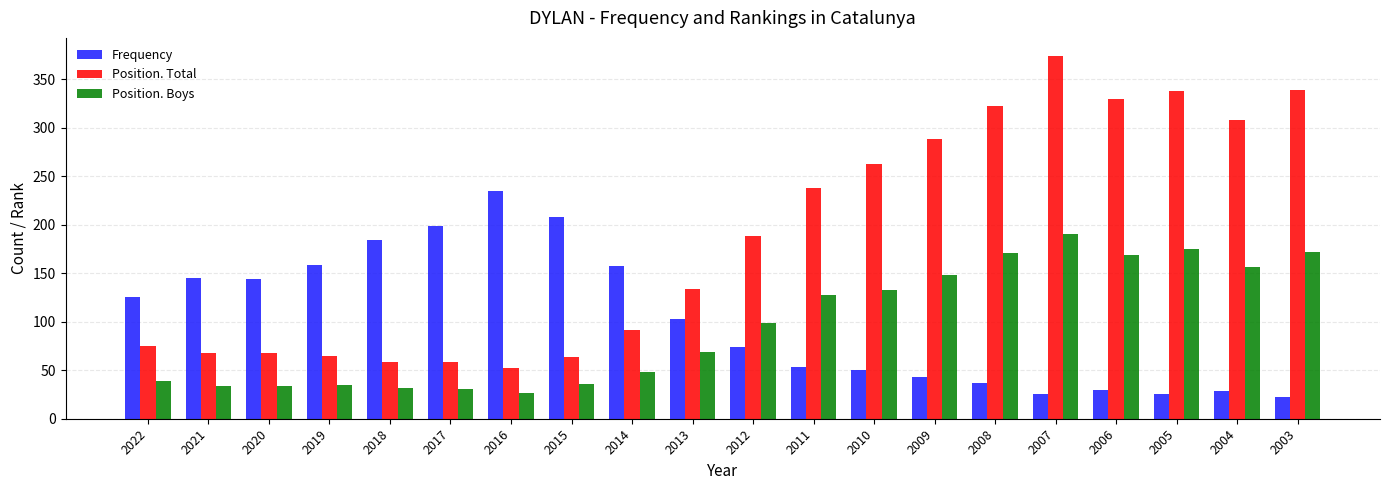

What is the approximate value of Frequency at 2017, to the nearest 10?

200